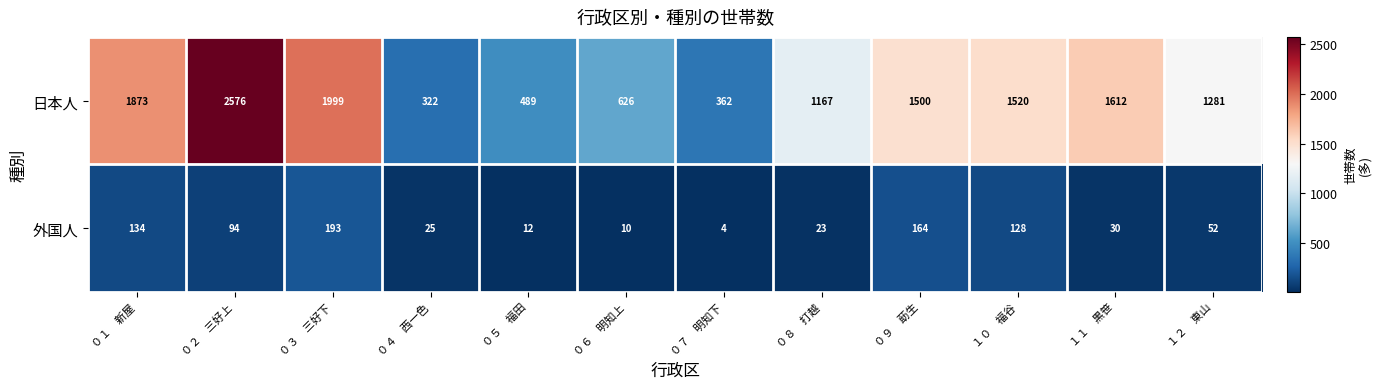

The value of 日本人 at ０６　明知上 is 626. True or false?

True